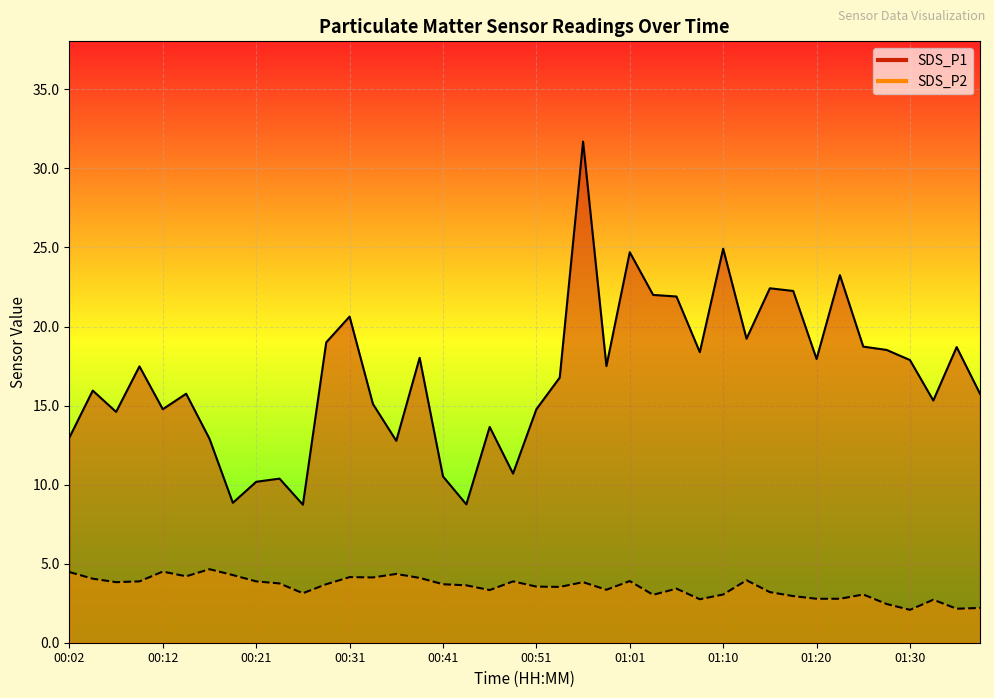

True or false: SDS_P2 and SDS_P1 intersect in this chart.

False